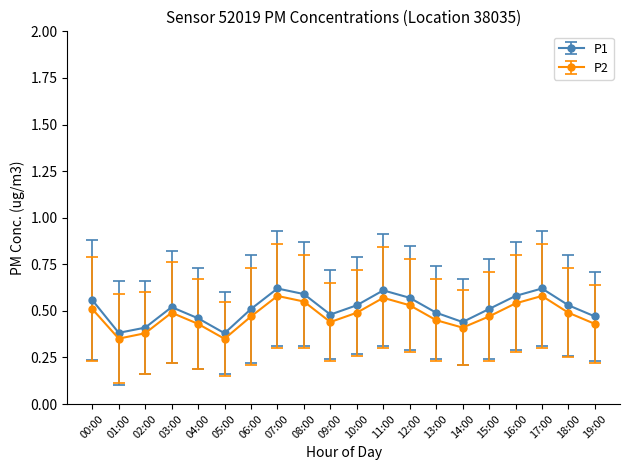

The P1 series shows 0.6 at 05:00. True or false?

False